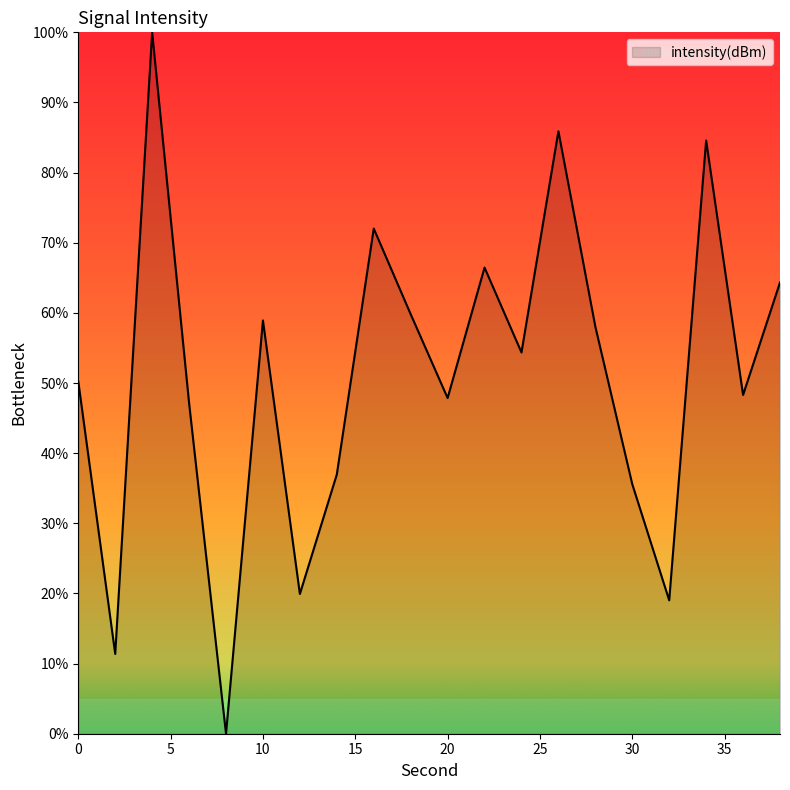

What is the maximum value shown in the chart?

100.0